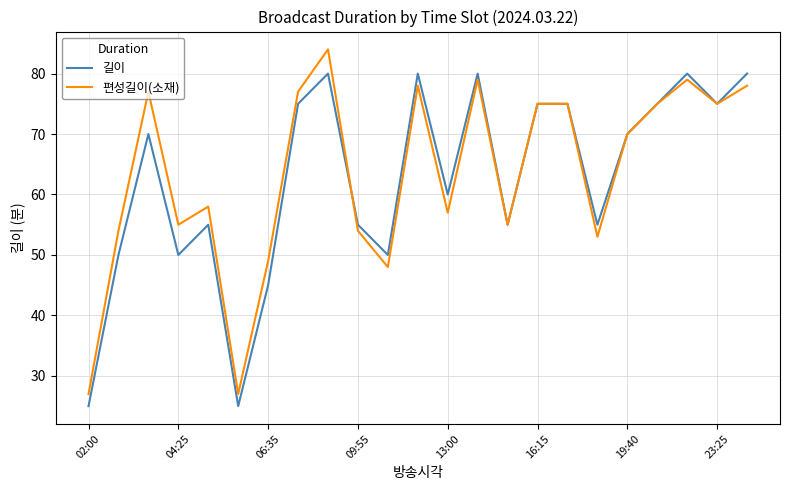

How many values in the 편성길이(소재) series are below 70?

11